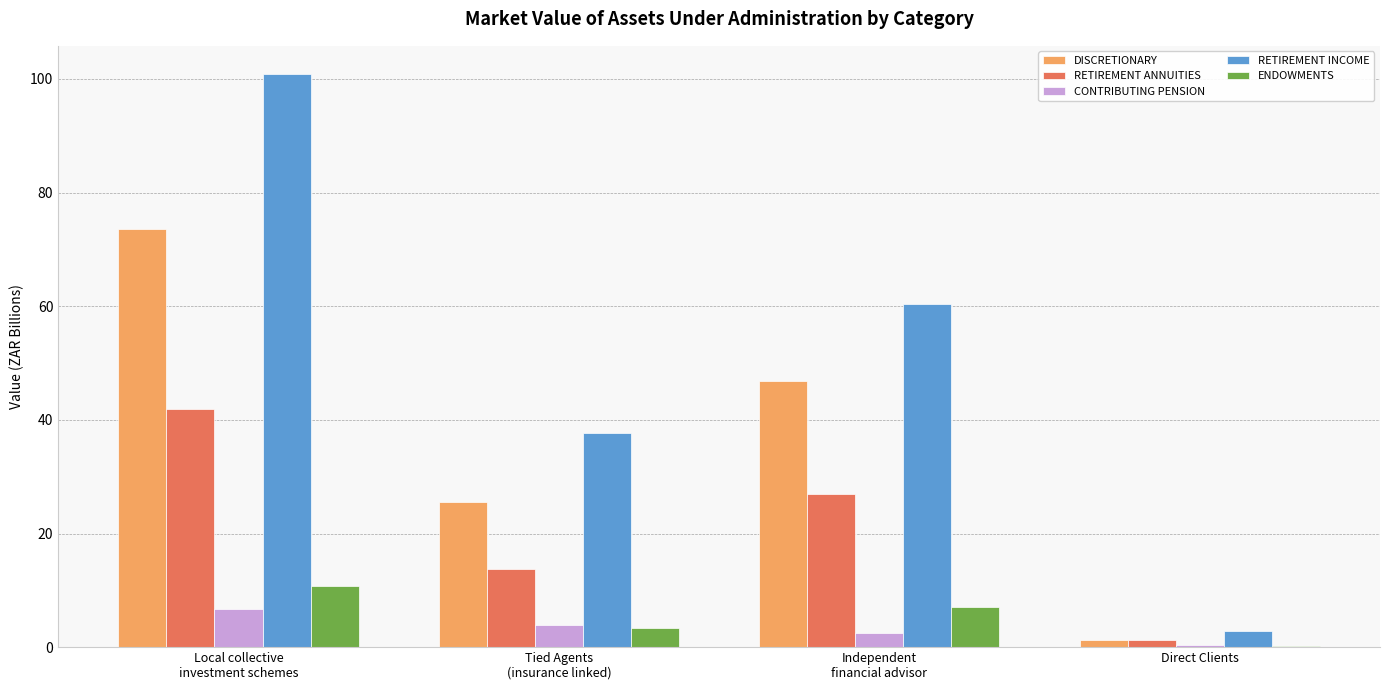

At which label does DISCRETIONARY first exceed 46?

Local collective
investment schemes